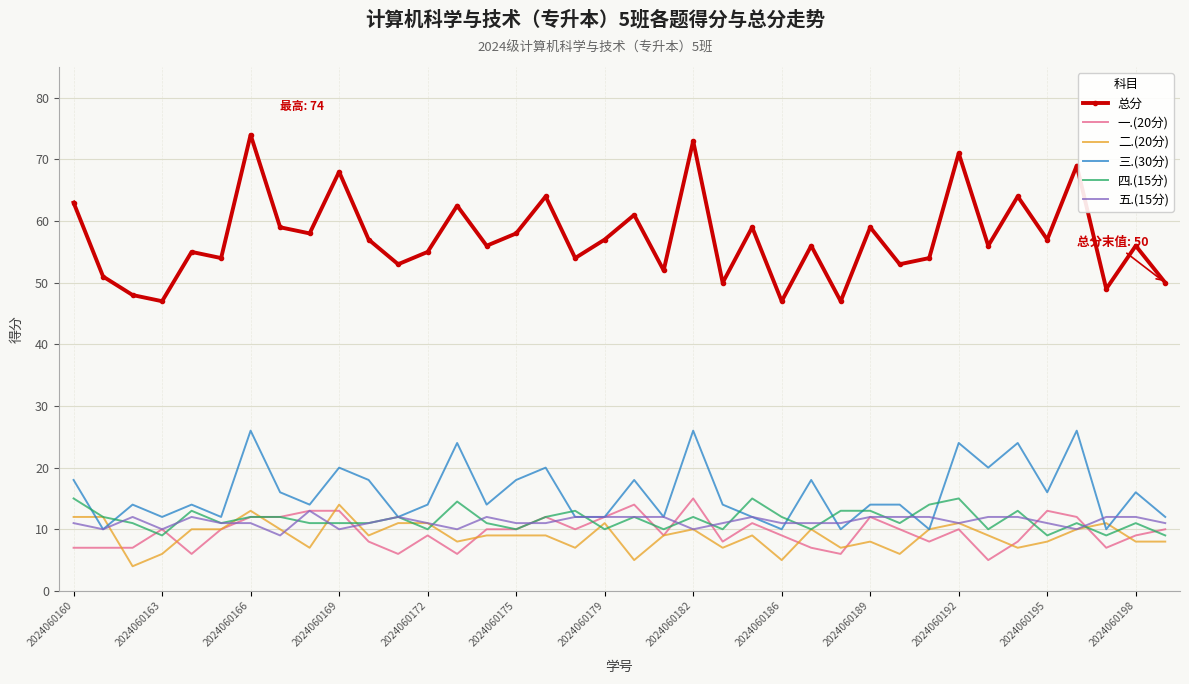

Which series has the largest range (max minus min)?

总分